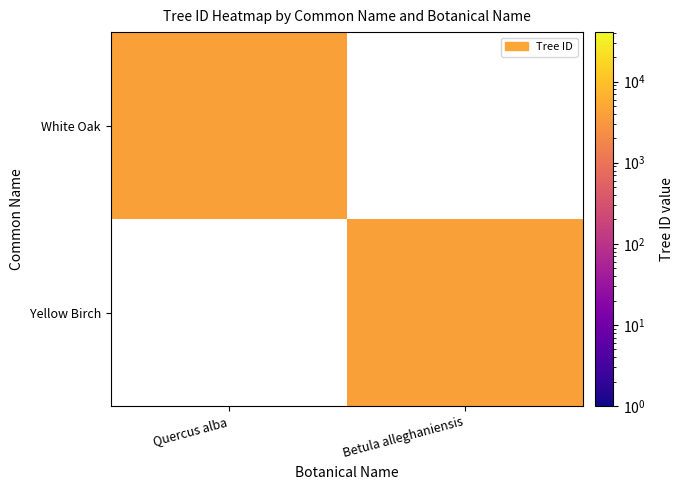

How many data points does each series have?

2